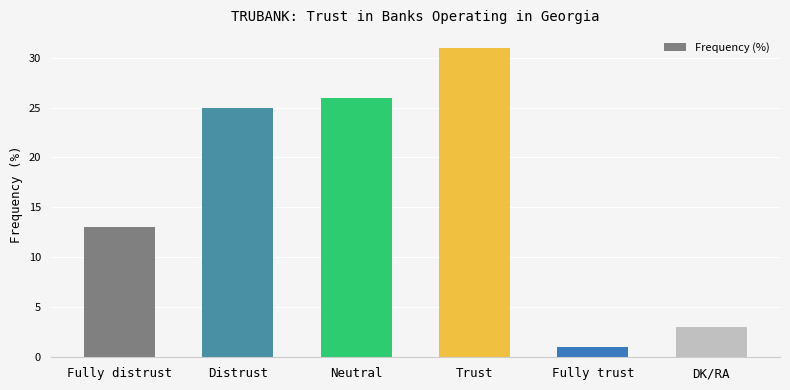

How many distinct data groups are displayed?

1